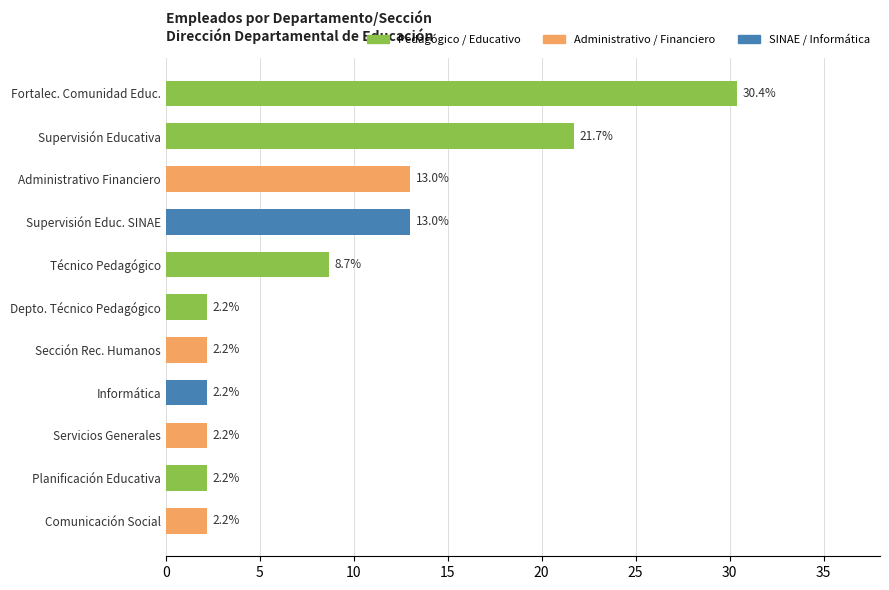

What is the difference between the maximum and minimum values?

28.2